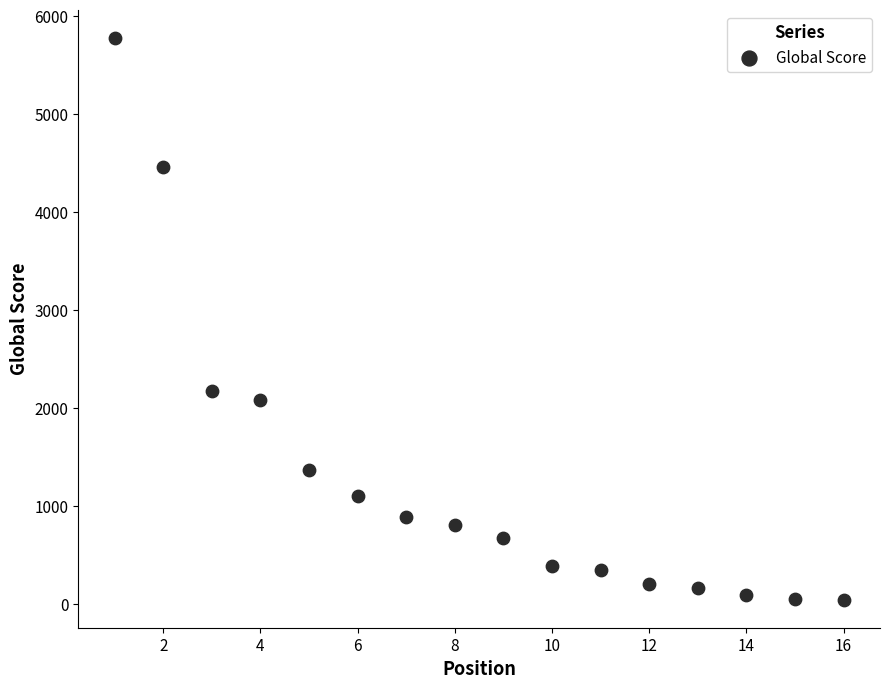

What Y value in the scatter plot is closest to 2911?

2179